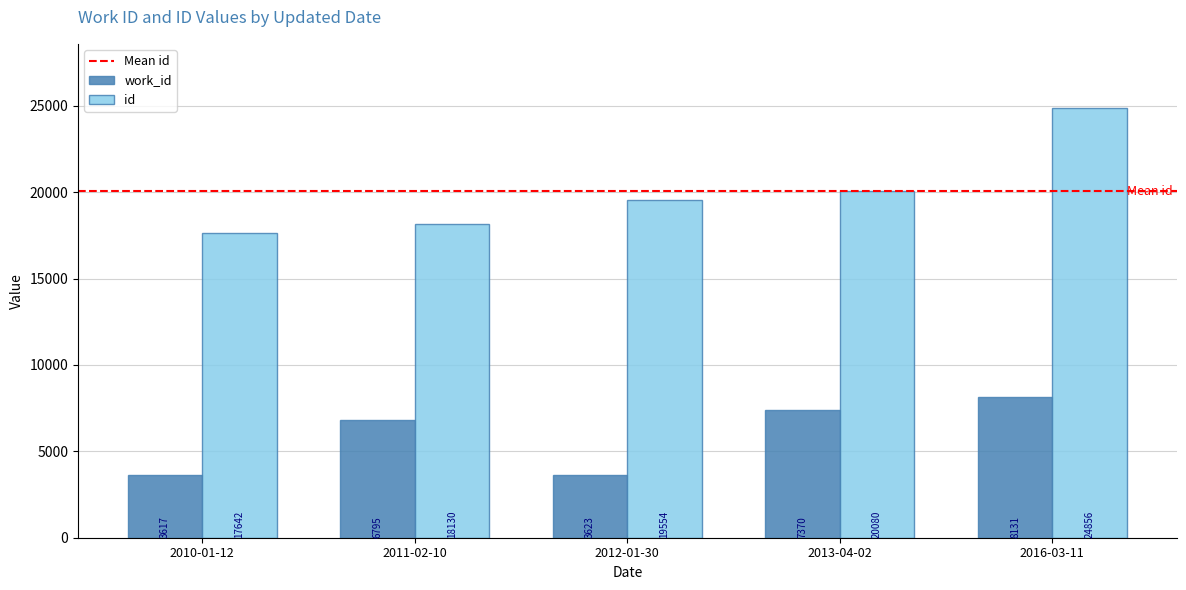

What position from the left is 2010-01-12?

1